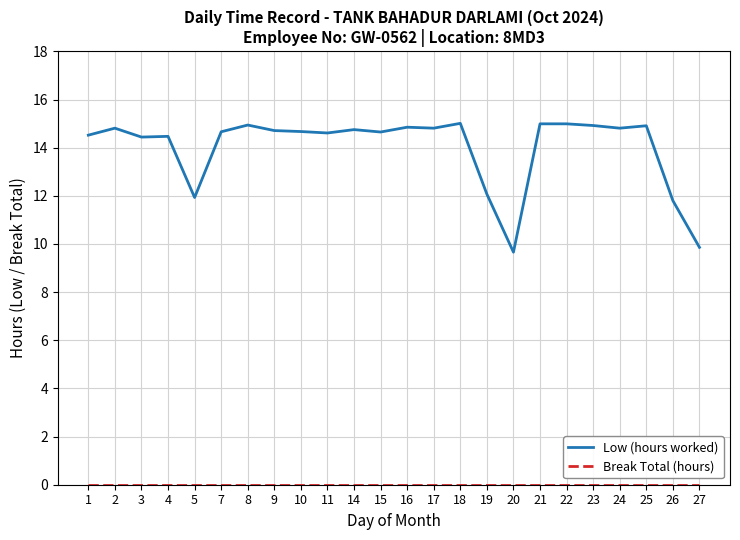

Between 3 and 26, which series saw the biggest shift?

Low (hours worked)